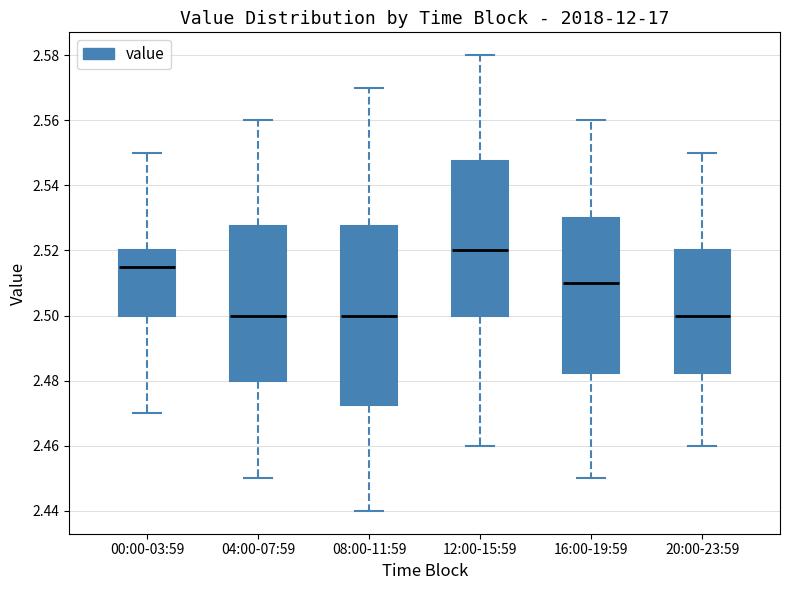

Which box is the tallest, from its lower edge to its upper edge?

08:00-11:59